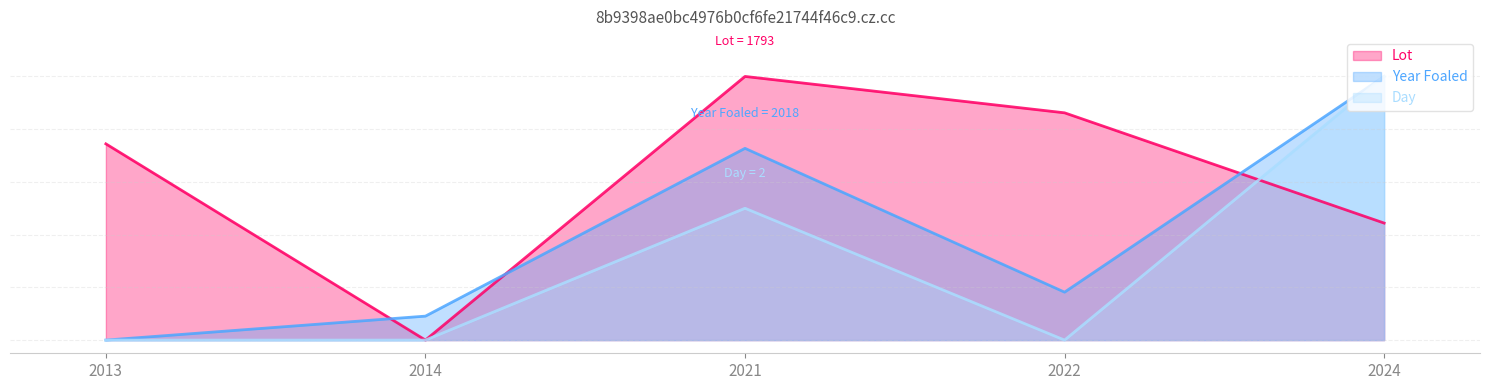

At which category is the sum across all series the highest?

2024